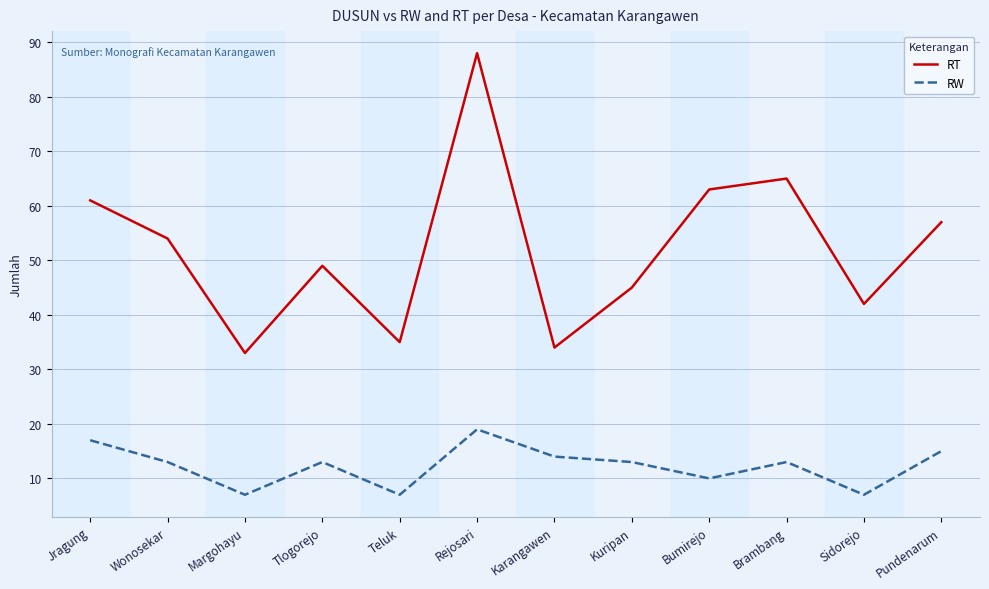

What is the total value across all series at Tlogorejo?

62